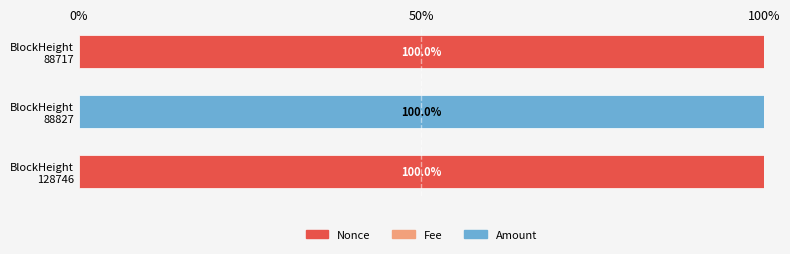

What is the sum of all Nonce values?

200.0